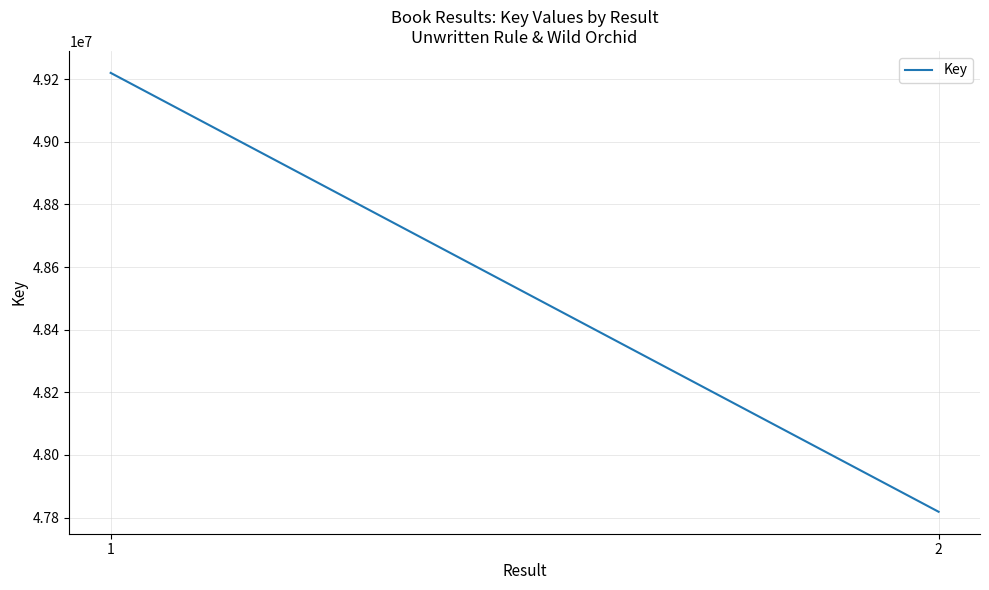

Which has a higher value, 2 or 1?

1